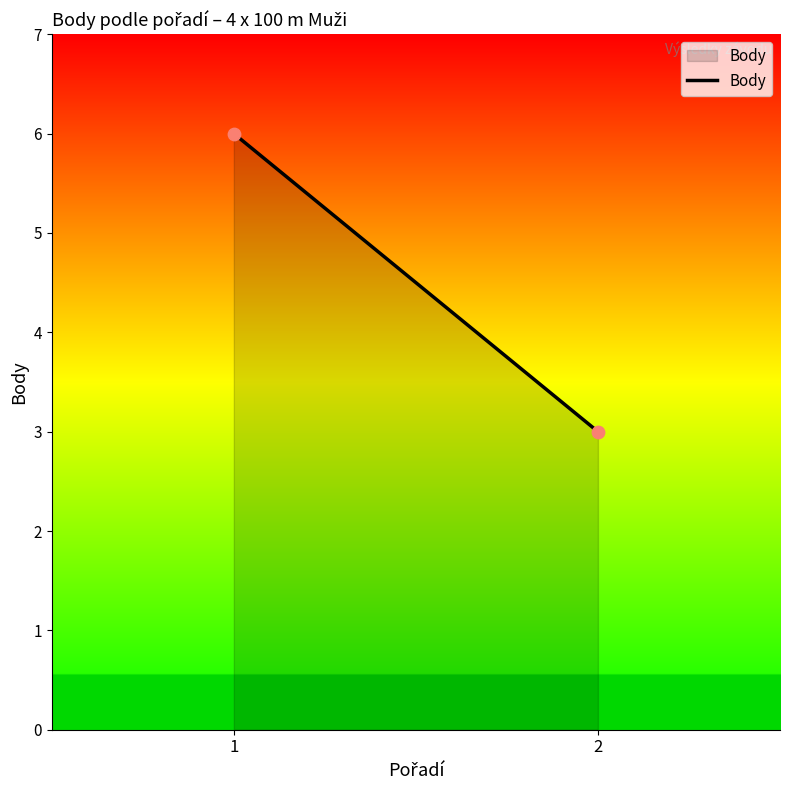

What is the range of Y values (max minus min)?

3